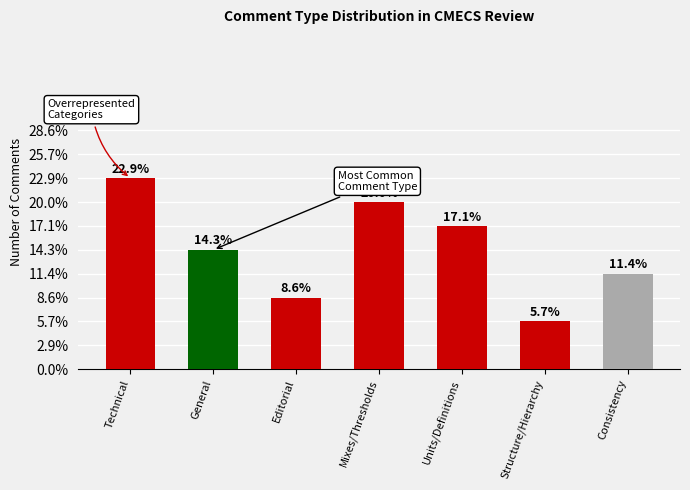

List the labels in order of value, smallest first.

Structure/Hierarchy, Editorial, Consistency, General, Units/Definitions, Mixes/Thresholds, Technical